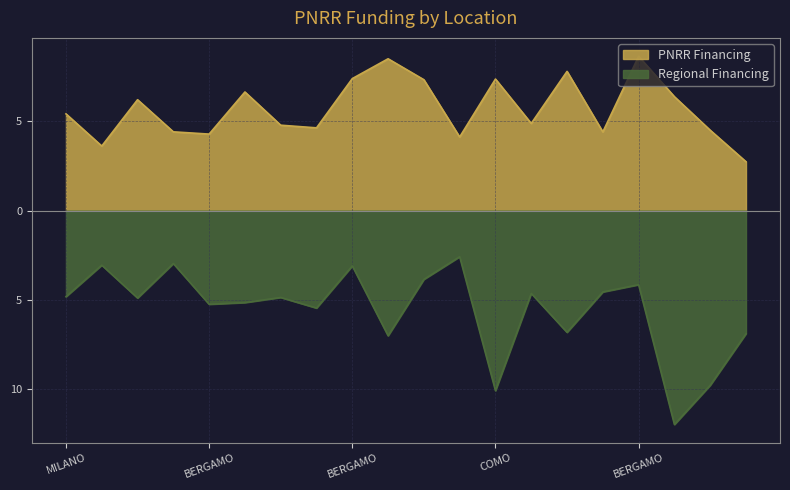

Does the chart have visible grid lines?

Yes